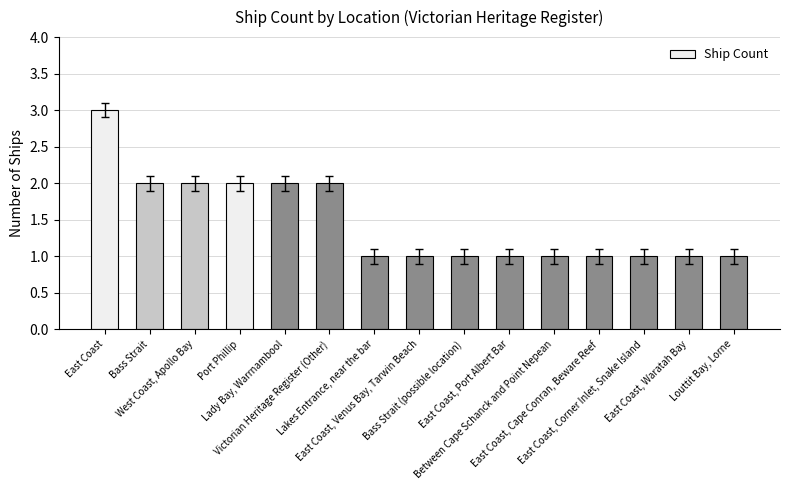

What is the difference between the values at East Coast, Venus Bay, Tarwin Beach and Victorian Heritage Register (Other)?

1